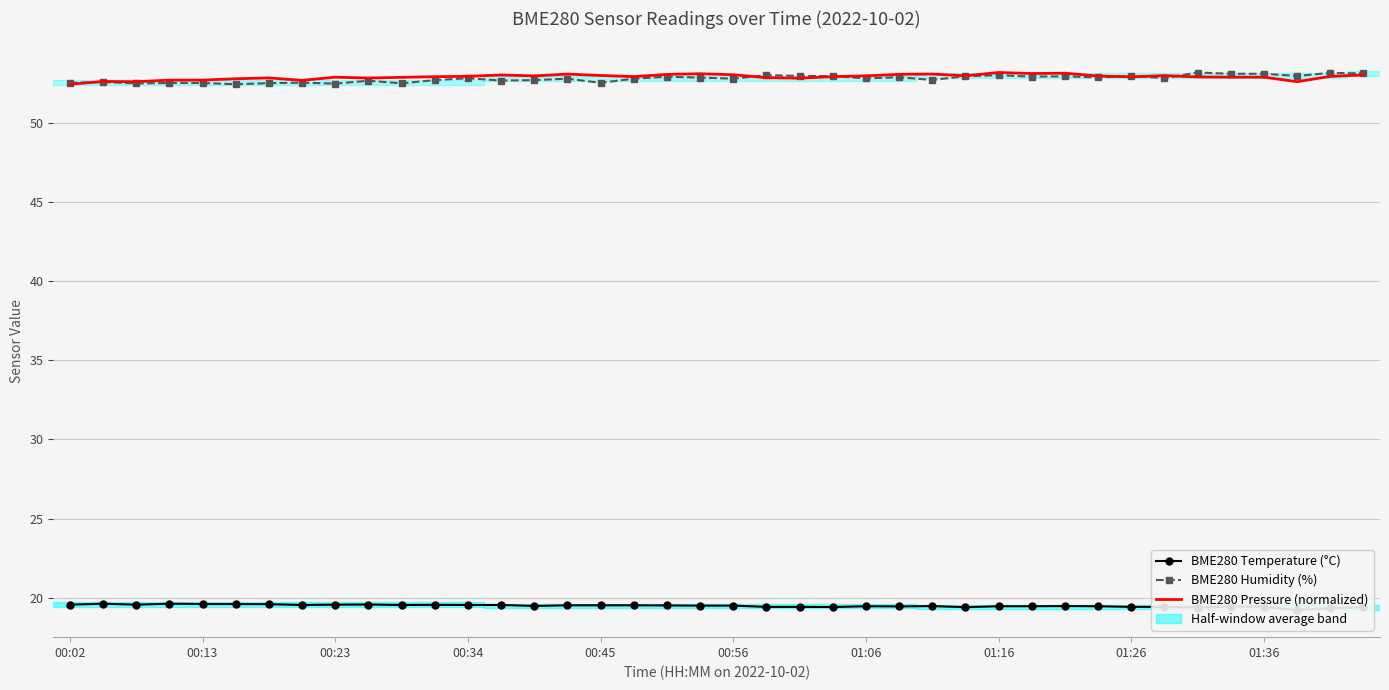

In BME280 Humidity (%), how many points are higher than both neighbors (excluding endpoints)?

13